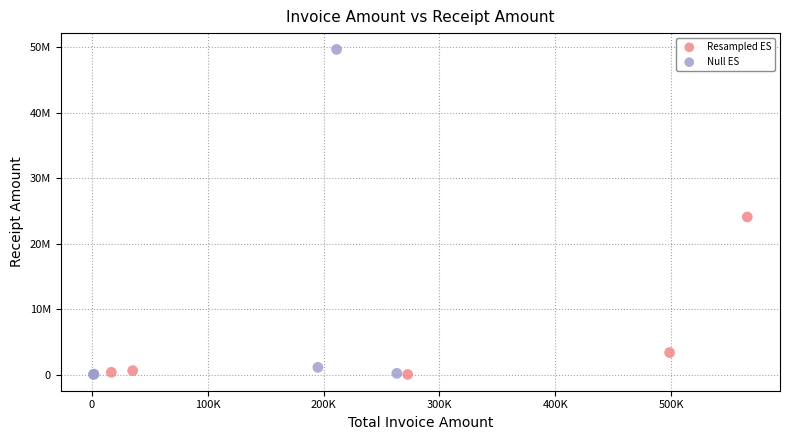

What are all the series names shown in the legend?

Resampled ES, Null ES